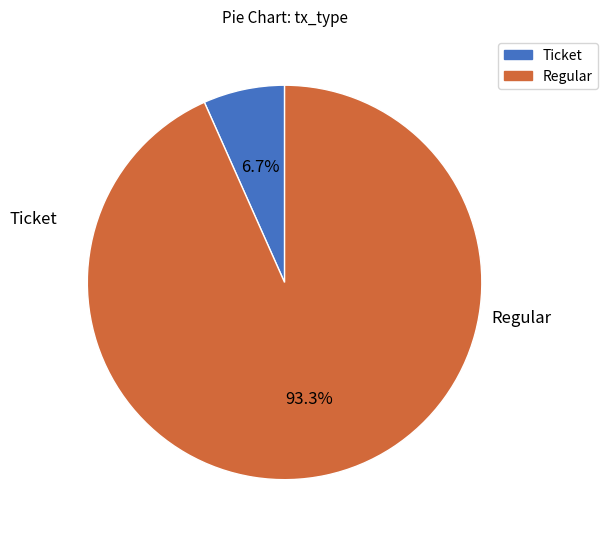

Do Ticket and Regular together represent more than half of the pie?

Yes